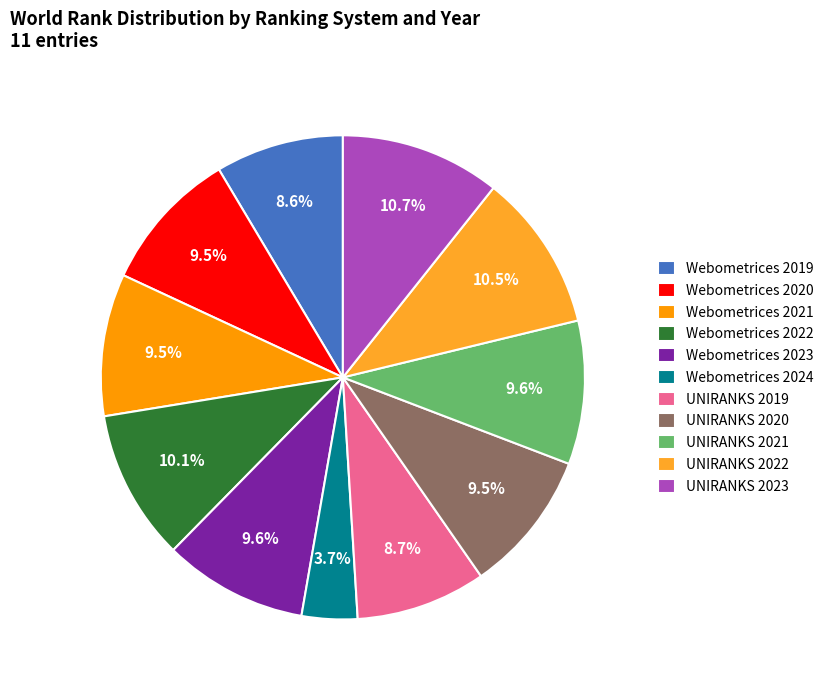

Does UNIRANKS 2020 account for over 50% of the chart?

No